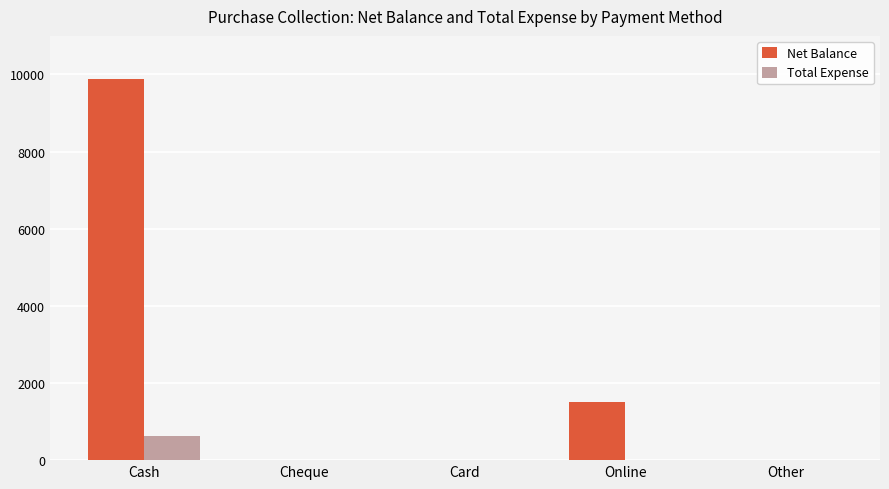

Reading left to right, transcribe all the data shown in this chart.

Net Balance: 9875	0	0	1500	0
Total Expense: 625	0	0	0	0